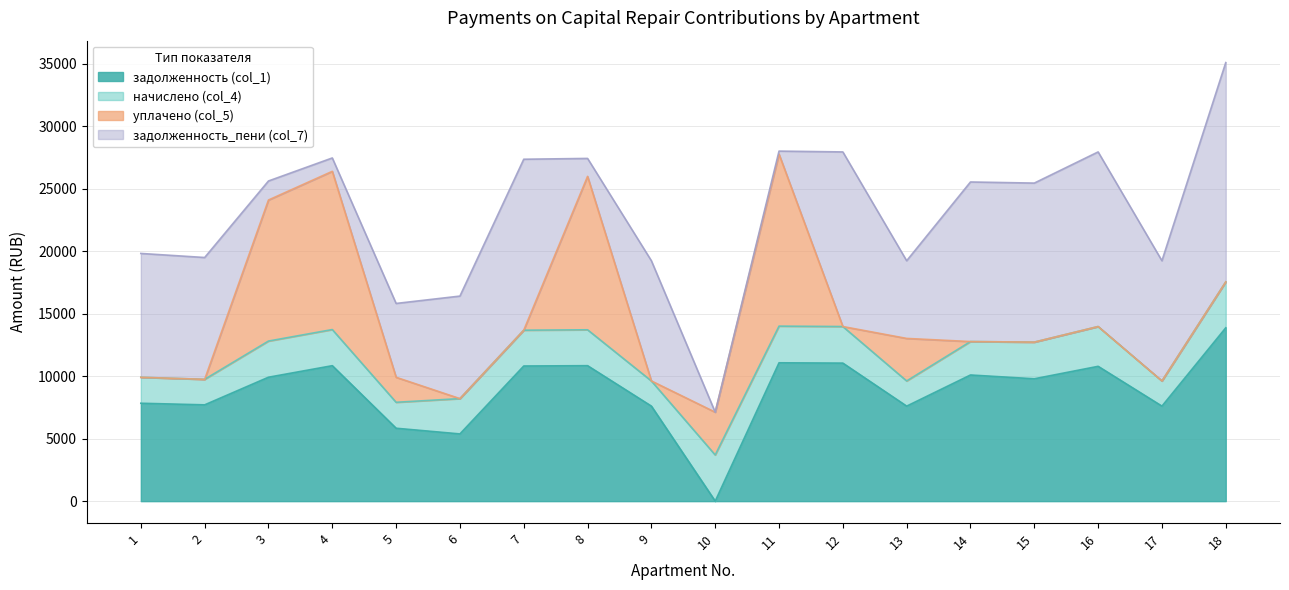

Where is начислено (col_4) nearest to the value 2854?

7